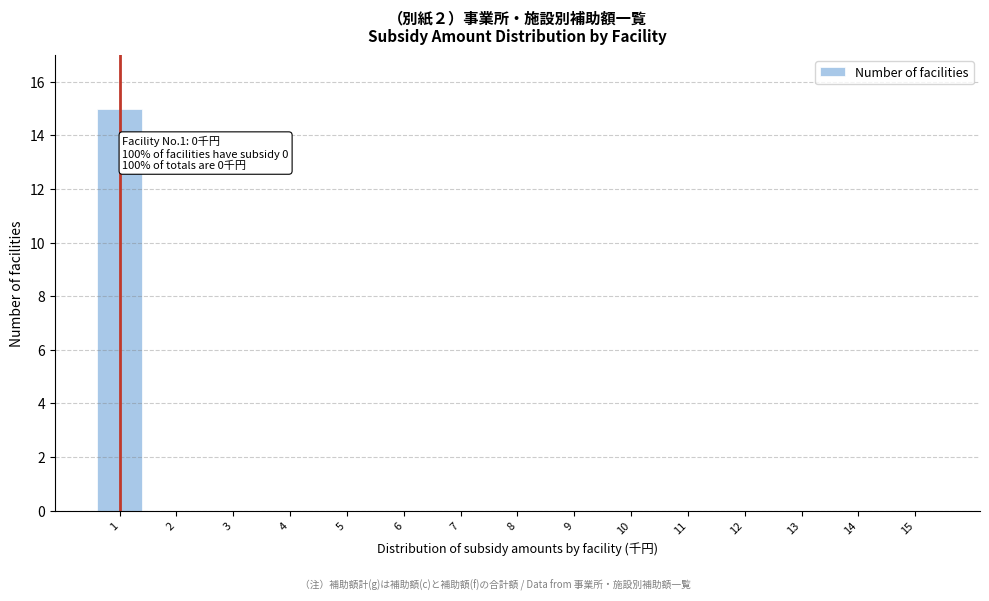

Reading left to right, transcribe all the data shown in this chart.

1=15	2=0	3=0	4=0	5=0	6=0	7=0	8=0	9=0	10=0	11=0	12=0	13=0	14=0	15=0